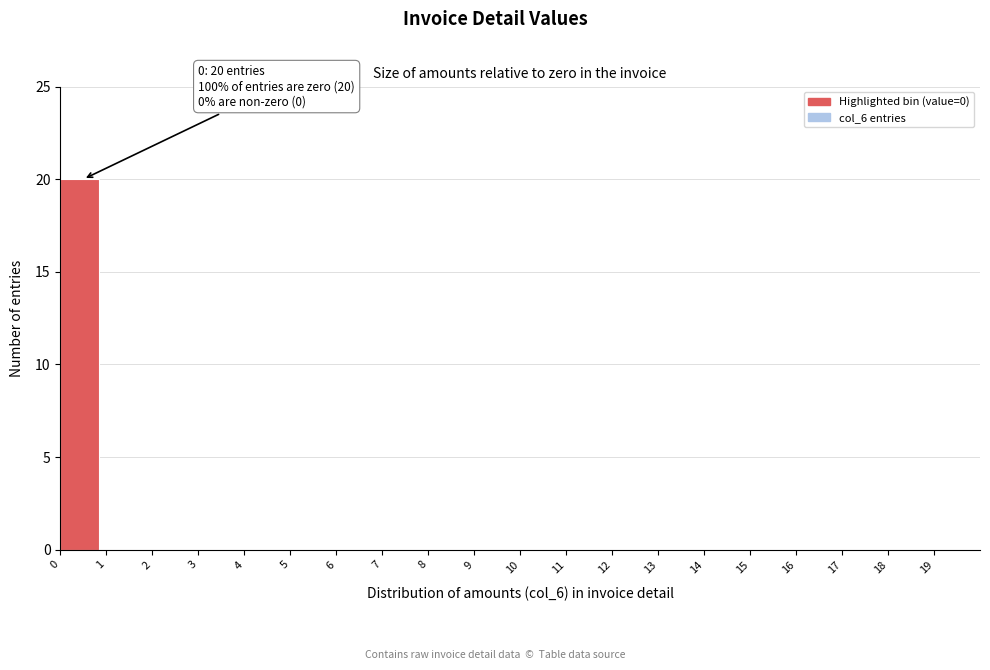

Reading left to right, transcribe all the data shown in this chart.

0=20	1=0	2=0	3=0	4=0	5=0	6=0	7=0	8=0	9=0	10=0	11=0	12=0	13=0	14=0	15=0	16=0	17=0	18=0	19=0